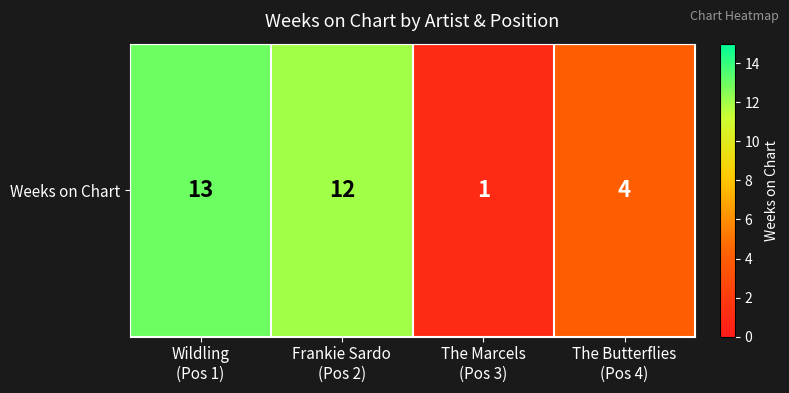

Rank the categories by value from lowest to highest.

The Marcels
(Pos 3), The Butterflies
(Pos 4), Frankie Sardo
(Pos 2), Wildling
(Pos 1)